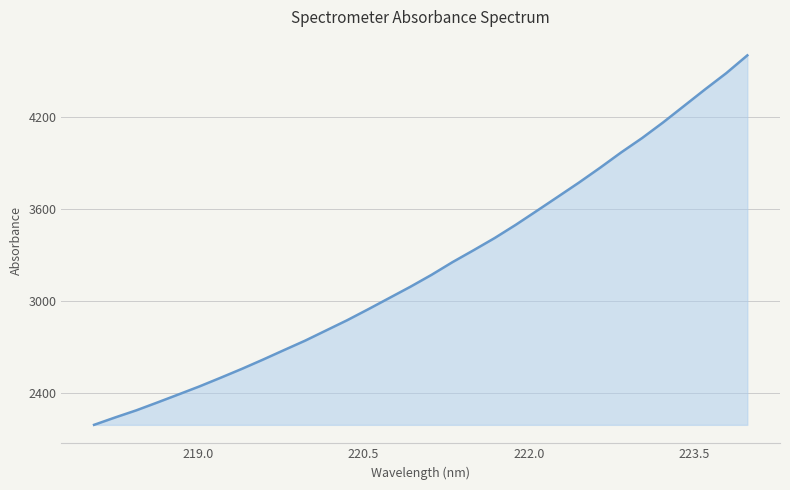

What is the minimum value shown in the chart?

2194.0